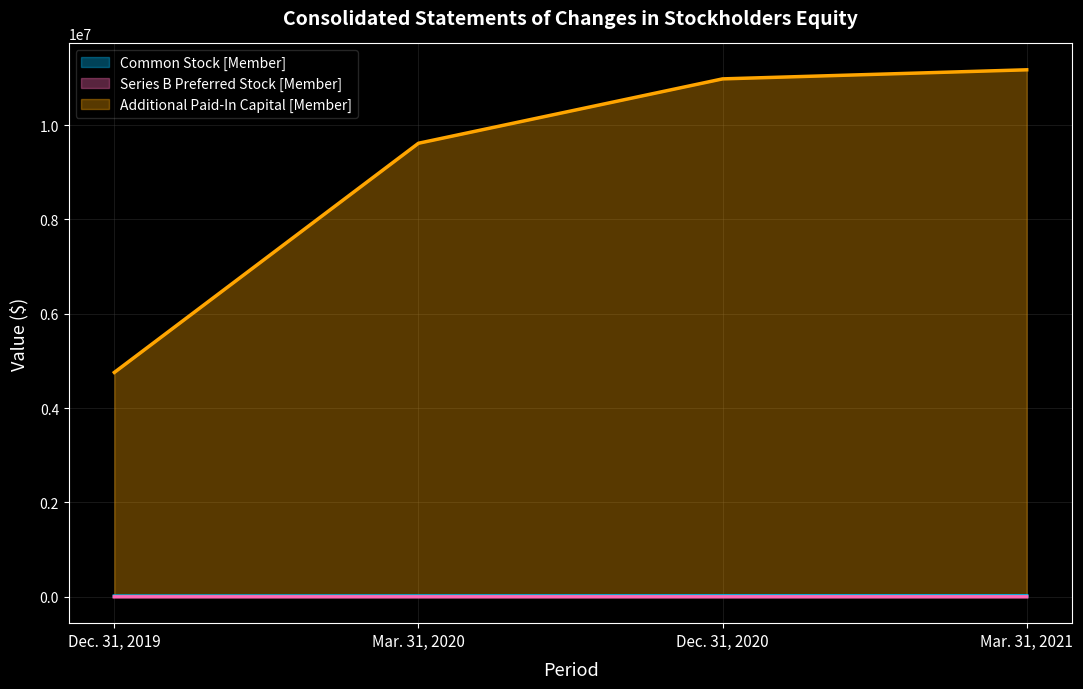

Reading right to left, transcribe all the data shown in this chart.

Common Stock [Member]: Mar. 31, 2021=19840	Dec. 31, 2020=19447	Mar. 31, 2020=17380	Dec. 31, 2019=14881
Series B Preferred Stock [Member]: Mar. 31, 2021=0	Dec. 31, 2020=0	Mar. 31, 2020=6	Dec. 31, 2019=0
Additional Paid-In Capital [Member]: Mar. 31, 2021=11170885	Dec. 31, 2020=10978254	Mar. 31, 2020=9613811	Dec. 31, 2019=4756194